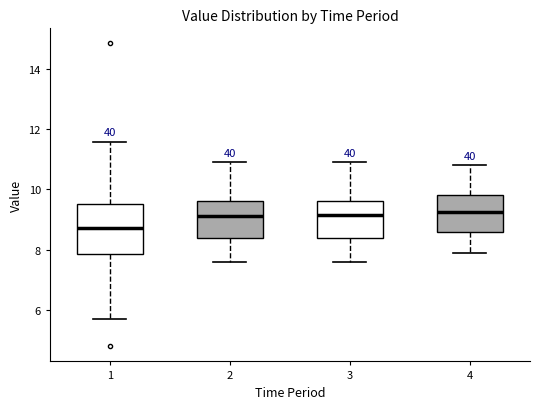

Reading left to right, transcribe this box plot: for each box, give where its median line is, the range the box spans, and where its two whiskers end, as read against the y-axis. The values are not printed on the chart, so give them approximately, as read against the axis.

1: median 8.8, box 7.8 to 9.6, whiskers 5.8 to 11.6
2: median 9.2, box 8.4 to 9.6, whiskers 7.6 to 11.0
3: median 9.2, box 8.4 to 9.6, whiskers 7.6 to 11.0
4: median 9.2, box 8.6 to 9.8, whiskers 8.0 to 10.8